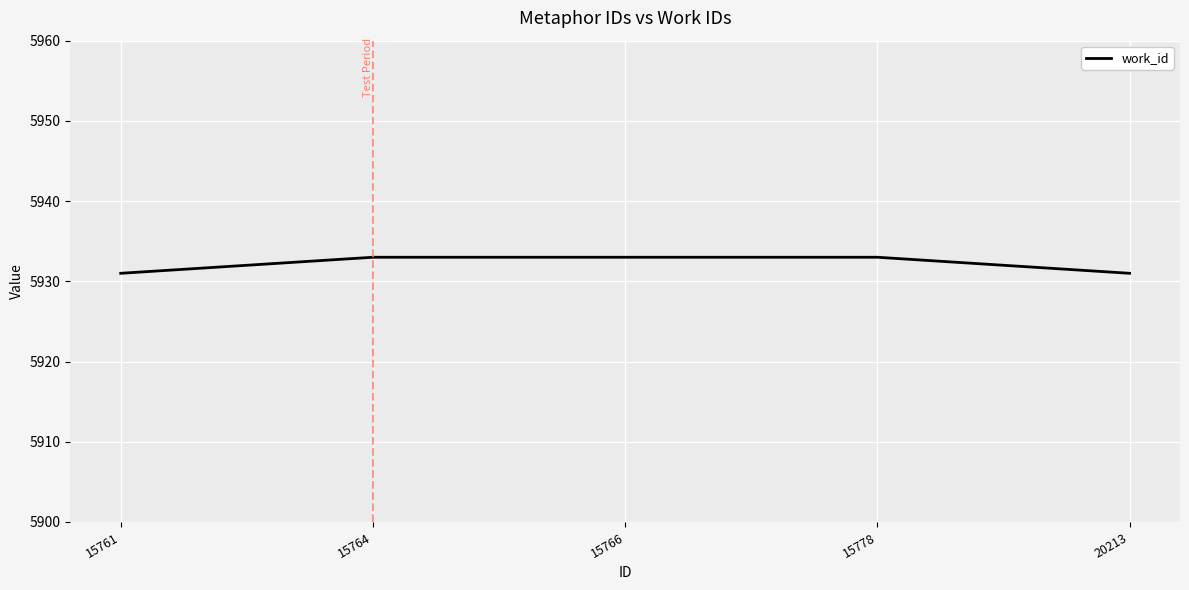

The value at 15778 is 9440. True or false?

False